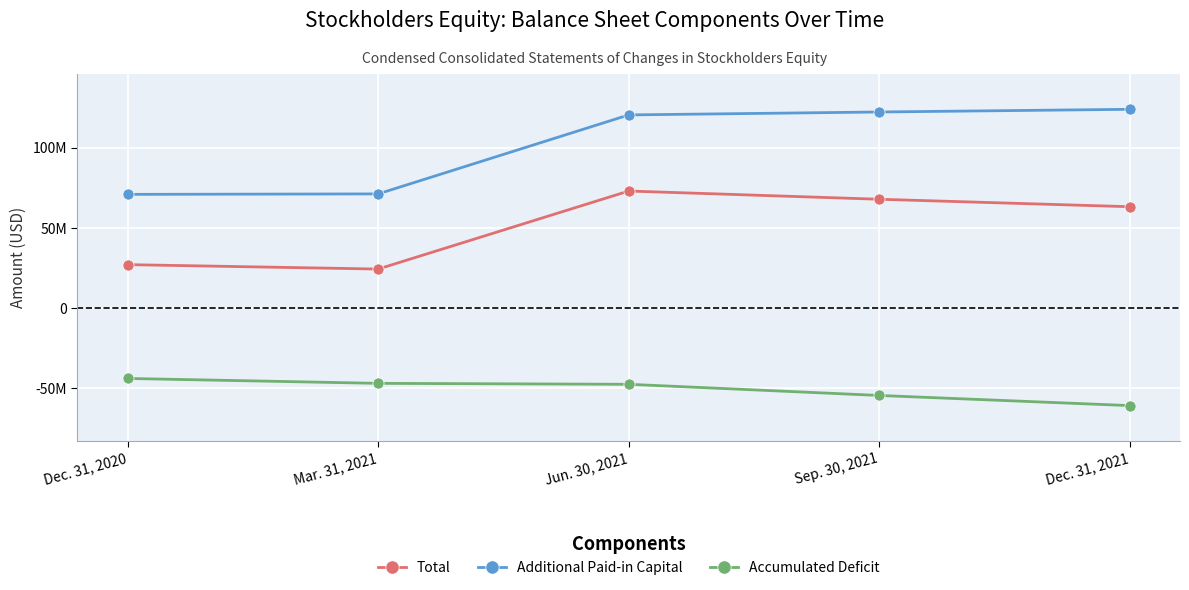

What are all the series names shown in the legend?

Total, Additional Paid-in Capital, Accumulated Deficit